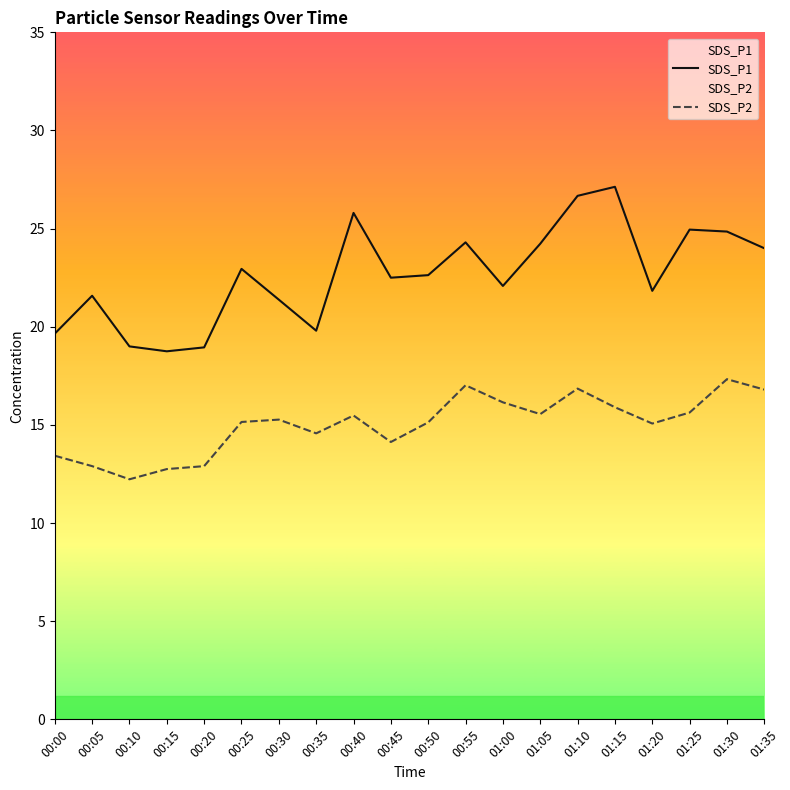

At which label is SDS_P2 closest to 14?

00:45